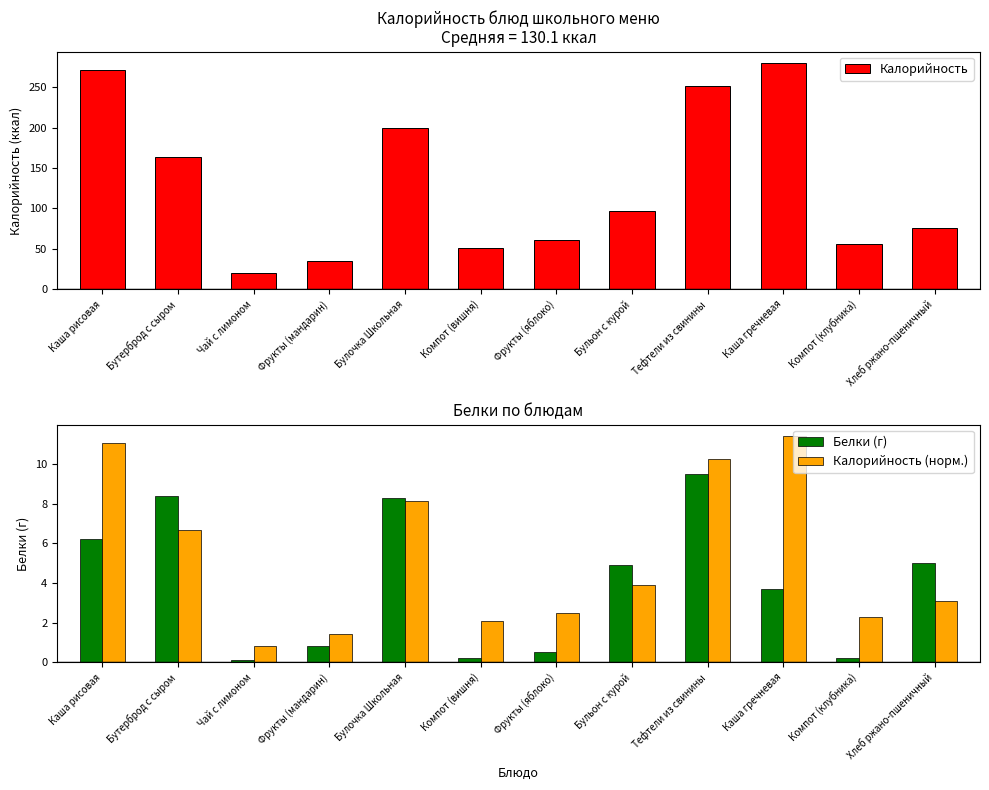

What are all the series names shown in the legend?

Калорийность, Белки (г), Калорийность (норм.)